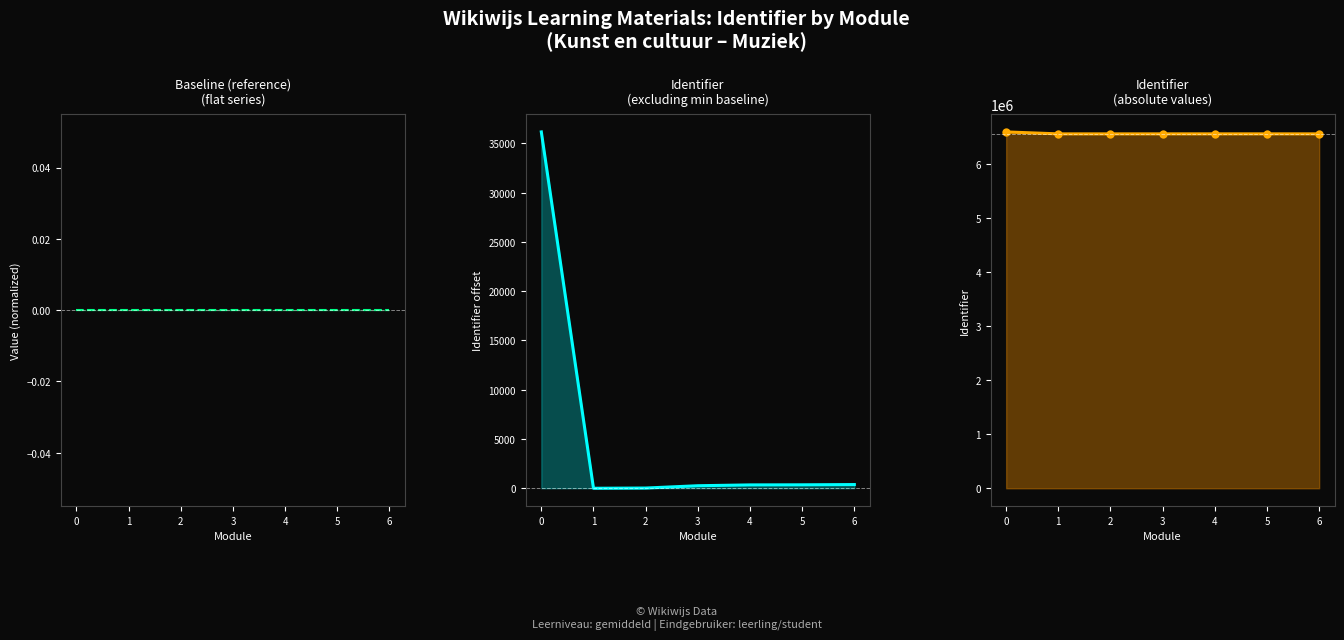

How many values in the Identifier (normalized) series are below 343?

3